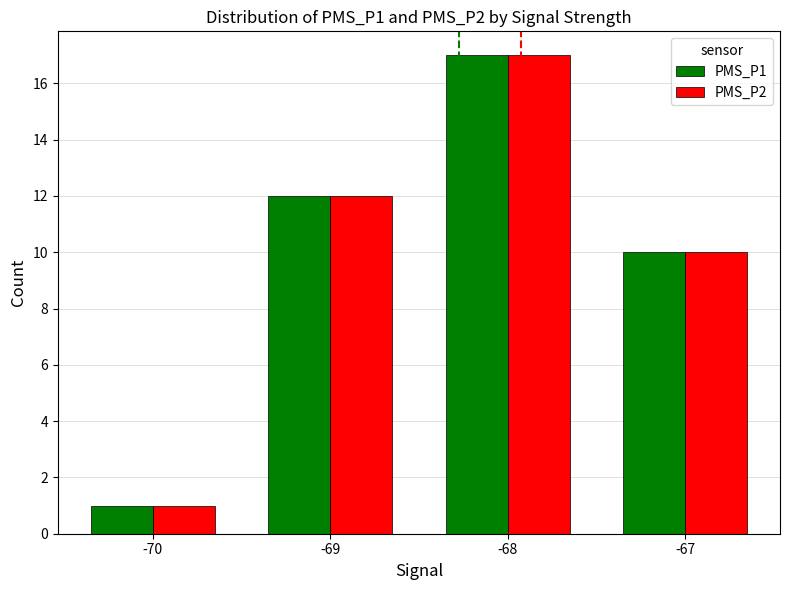

What is the difference between the maximum and minimum values in the PMS_P1 series?

16